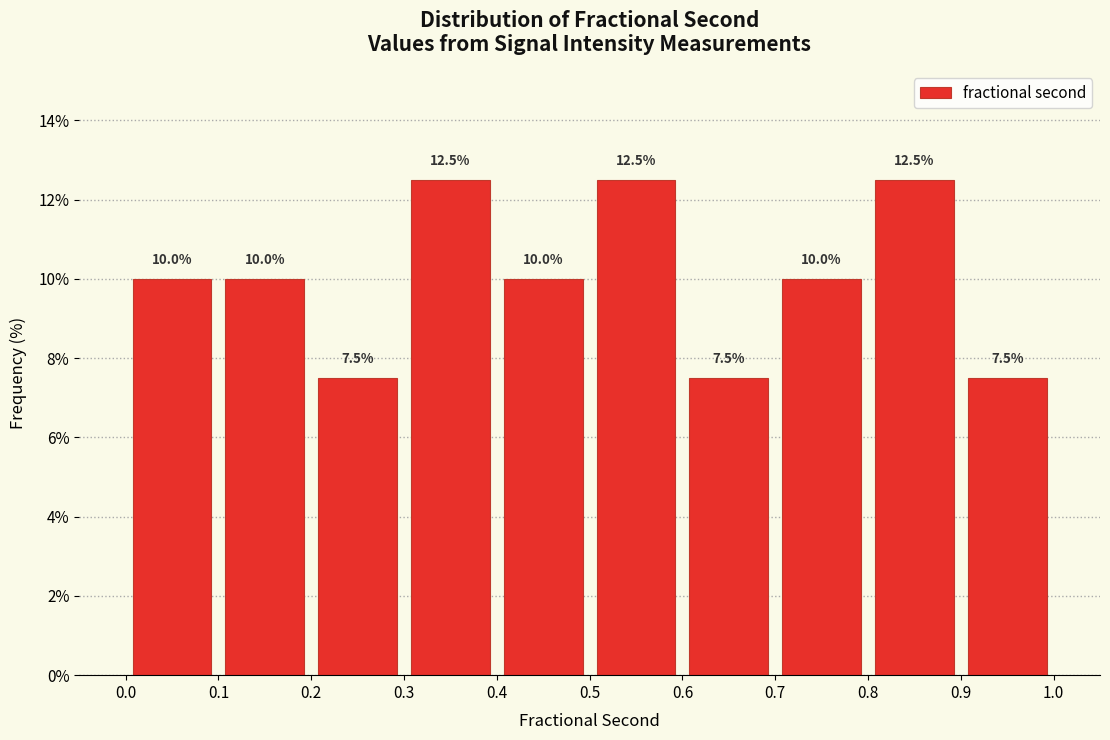

What is the height of the bar covering 0.6 to 0.7 on the x-axis?

7.5